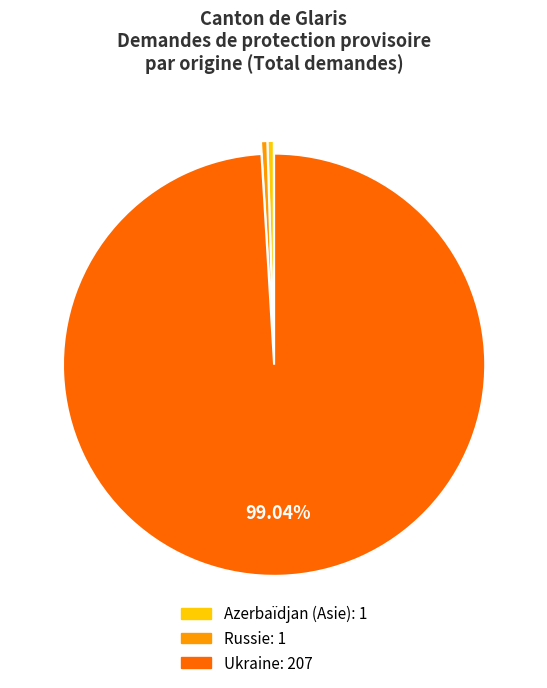

Is there a majority slice in this chart?

Yes